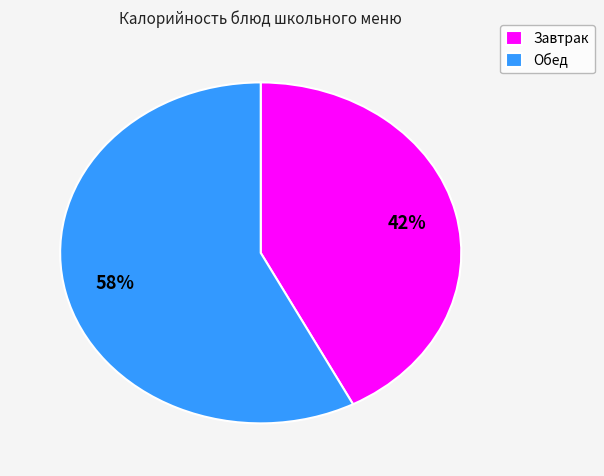

Does any single category account for the majority?

Yes